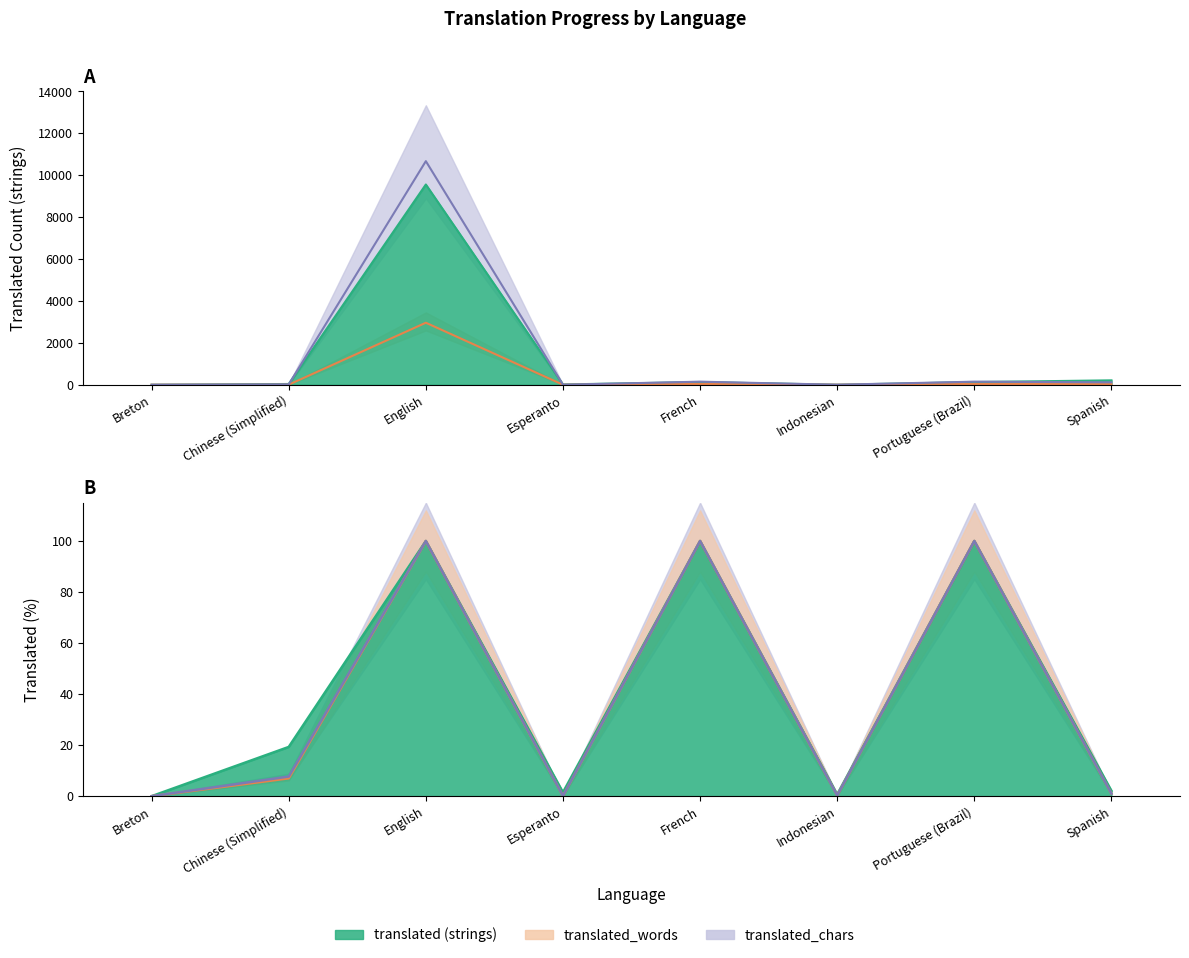

The value of translated_words at Breton is -1220.3. True or false?

False